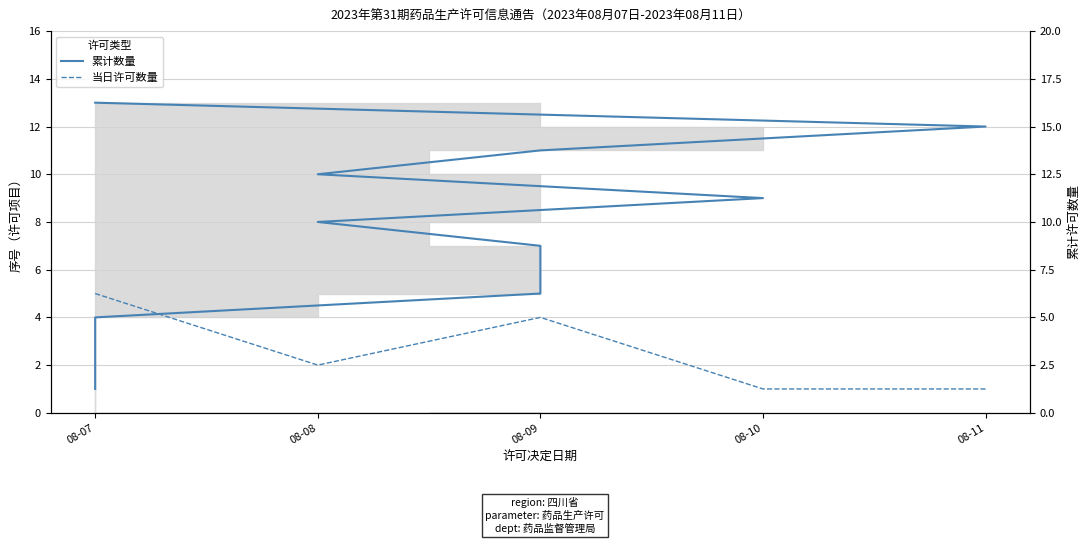

What is the sum of the values at 08-11 and 08-10?

21